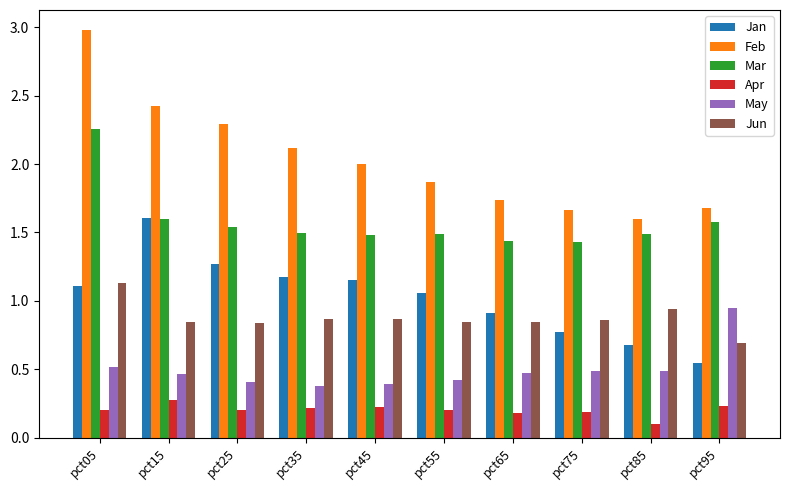

List the series in order of their peak value, lowest first.

Apr, May, Jun, Jan, Mar, Feb